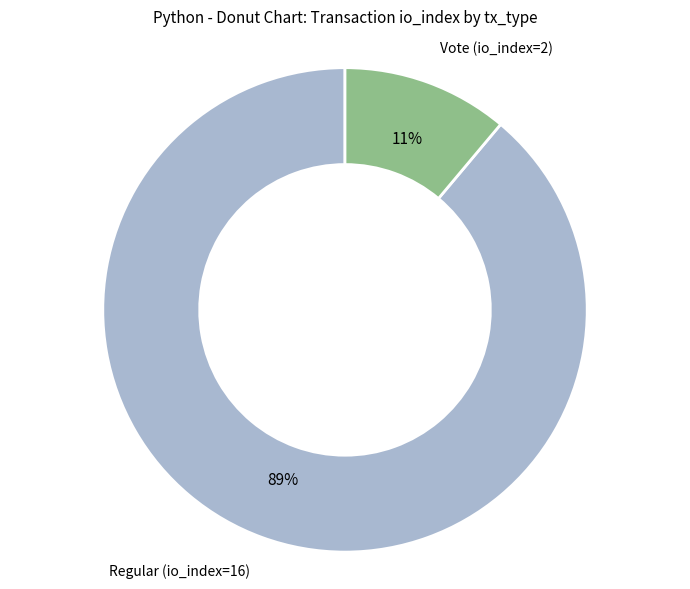

Is there a majority slice in this chart?

Yes